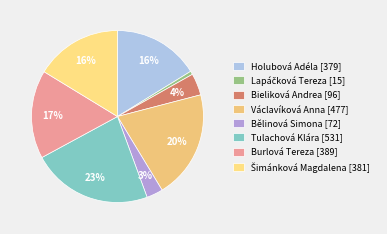

Count the number of slices in the pie.

8